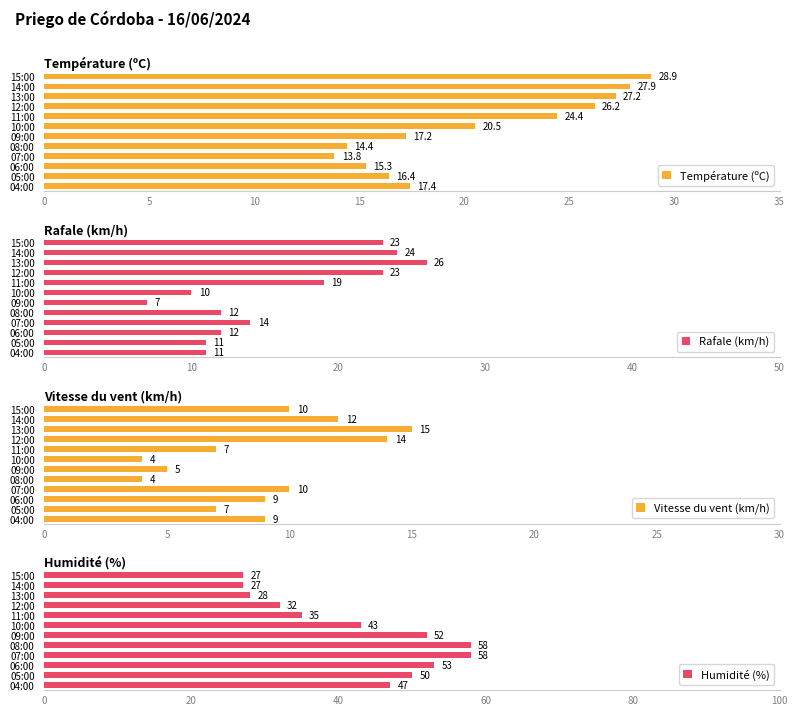

What is the greatest value displayed?

58.0